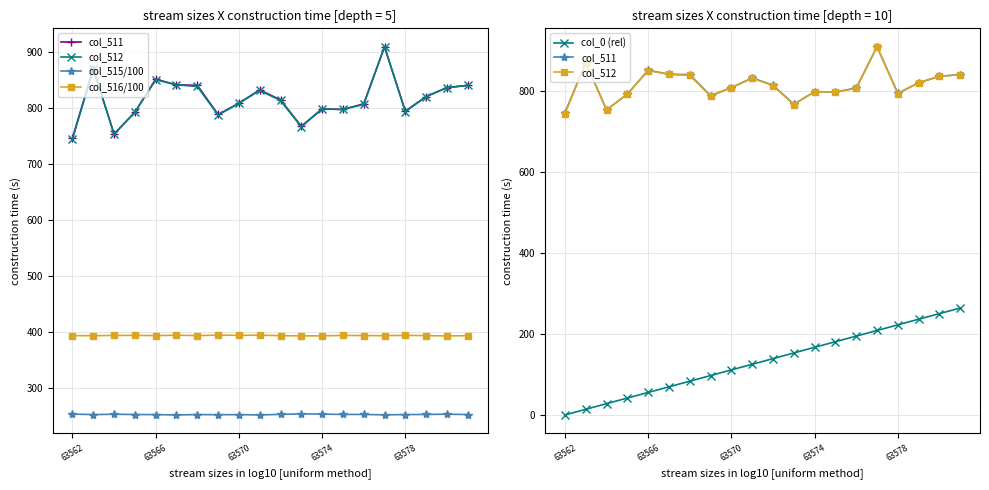

How many data points in col_516/100 are less than 394?

8